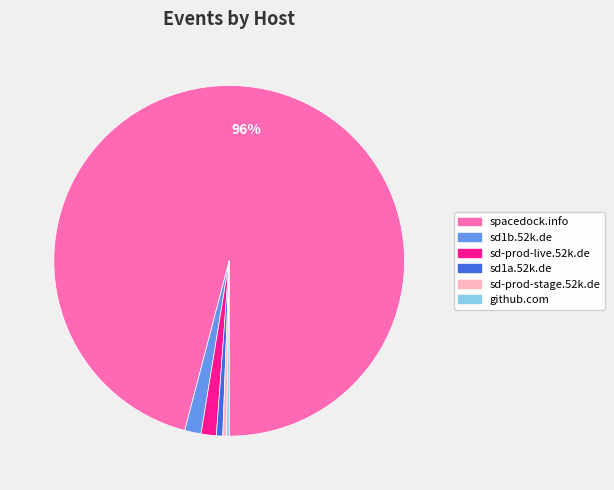

Between sd1b.52k.de and spacedock.info, which is larger?

spacedock.info